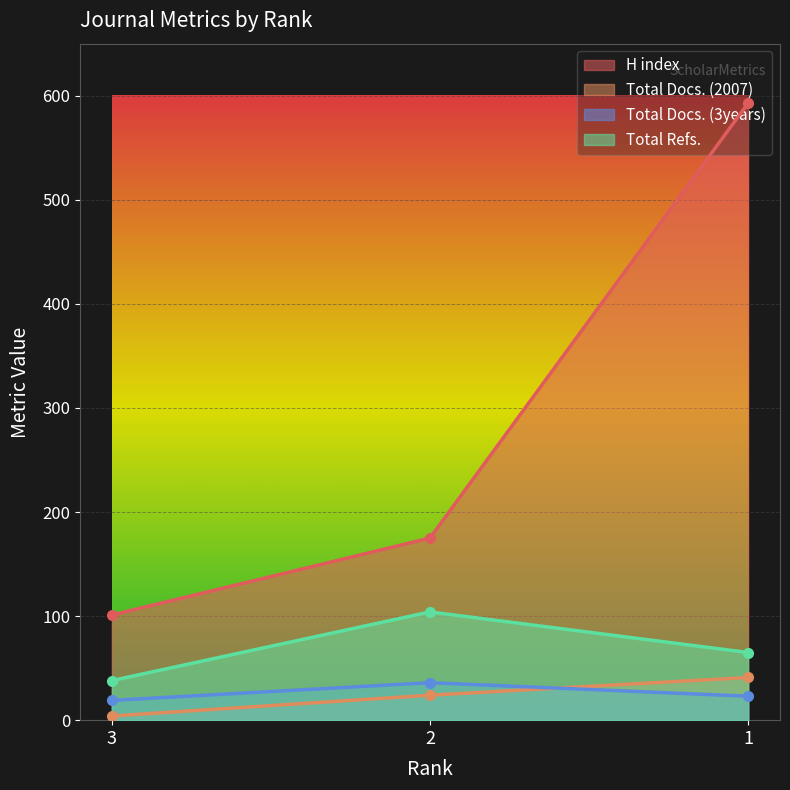

What is the difference between the second highest and minimum values in the Total Refs. series?

27